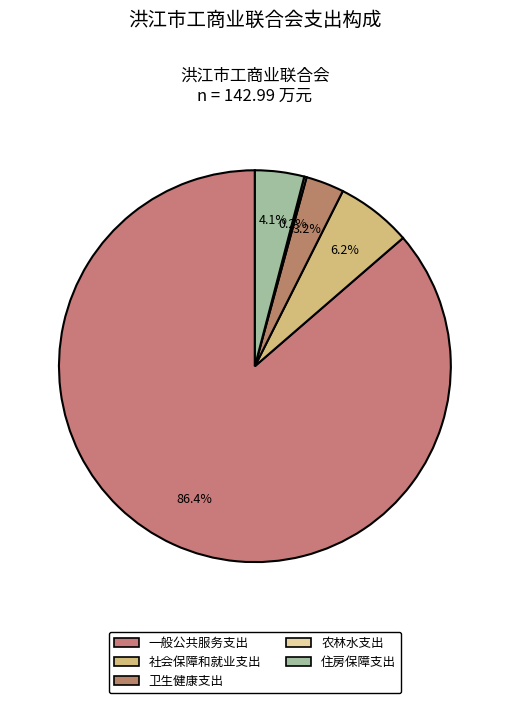

How many slices are in this pie chart?

5